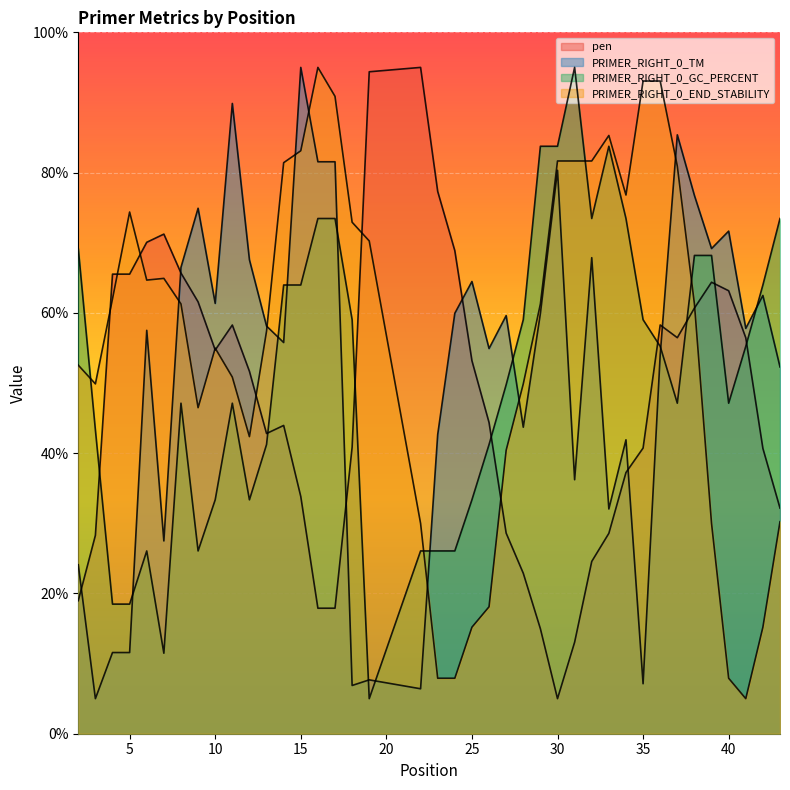

Which has a higher value, 13 or 6?

6